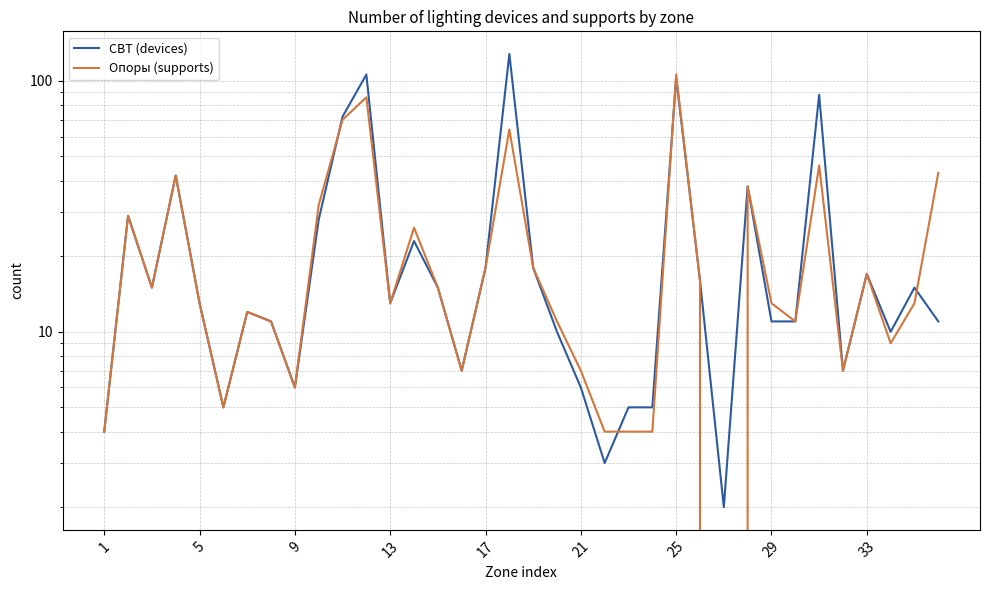

Which series has the largest total across all categories?

СВТ (devices)